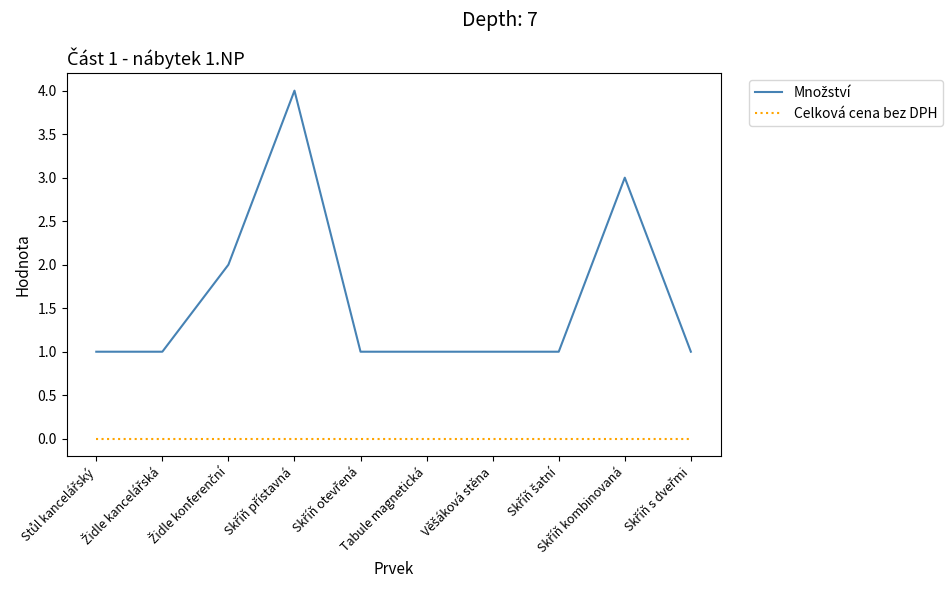

What is the maximum value shown in the chart?

4